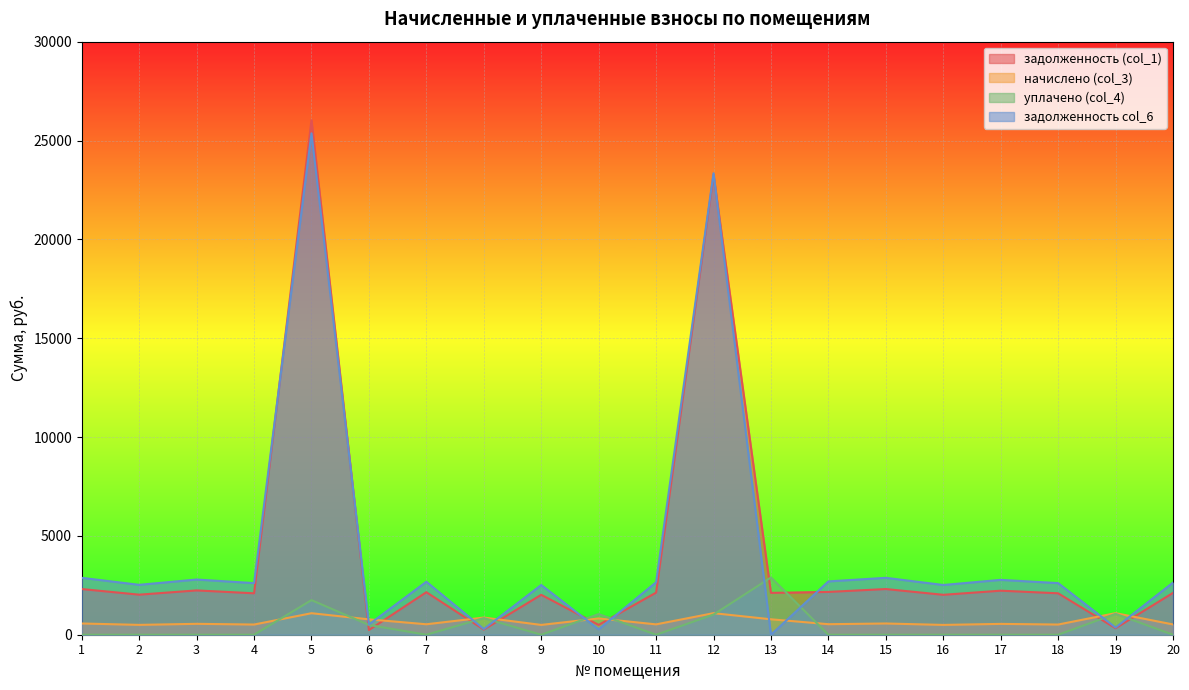

In уплачено (col_4), how many points are lower than both neighbors (excluding endpoints)?

3